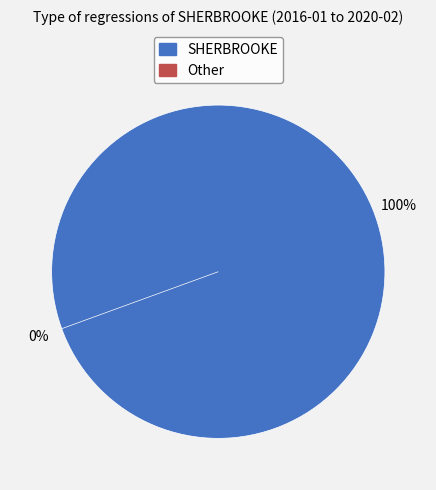

Which slice is the smallest?

Other